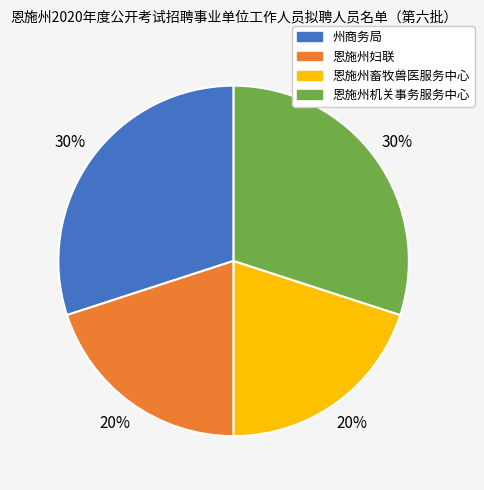

Between 州商务局 and 恩施州畜牧兽医服务中心, which is larger?

州商务局